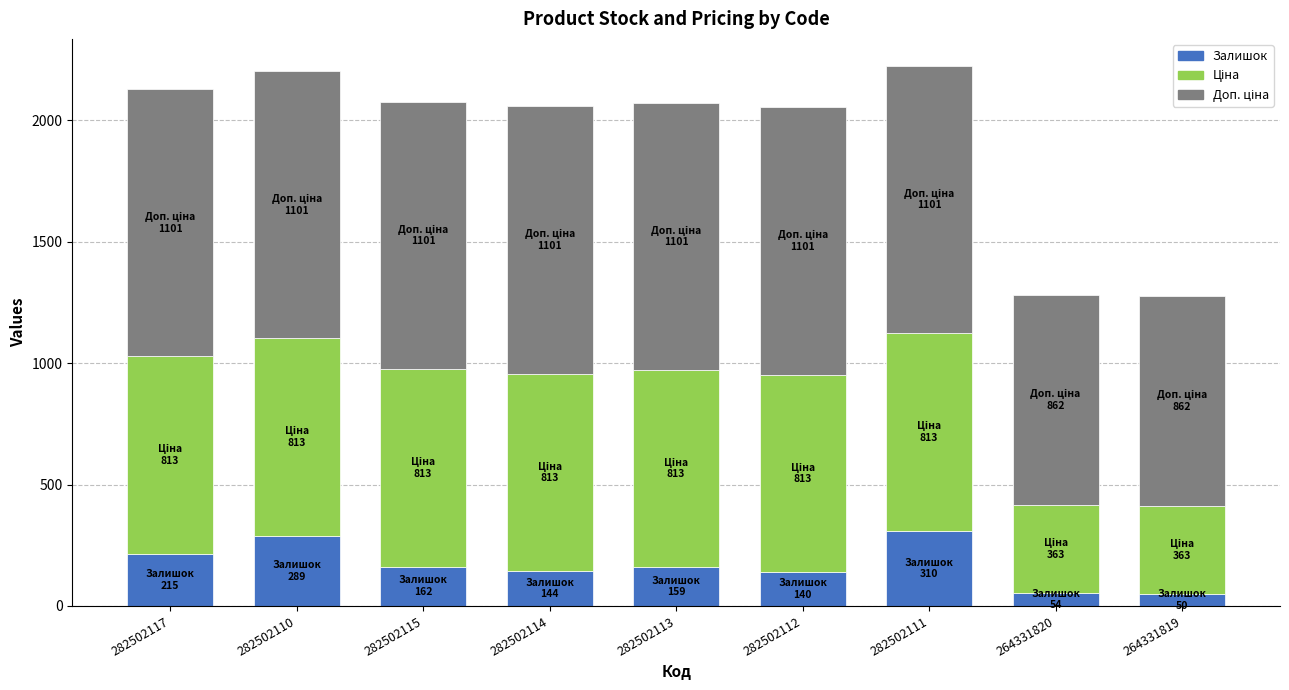

What is the average value of the Залишок series?

169.2